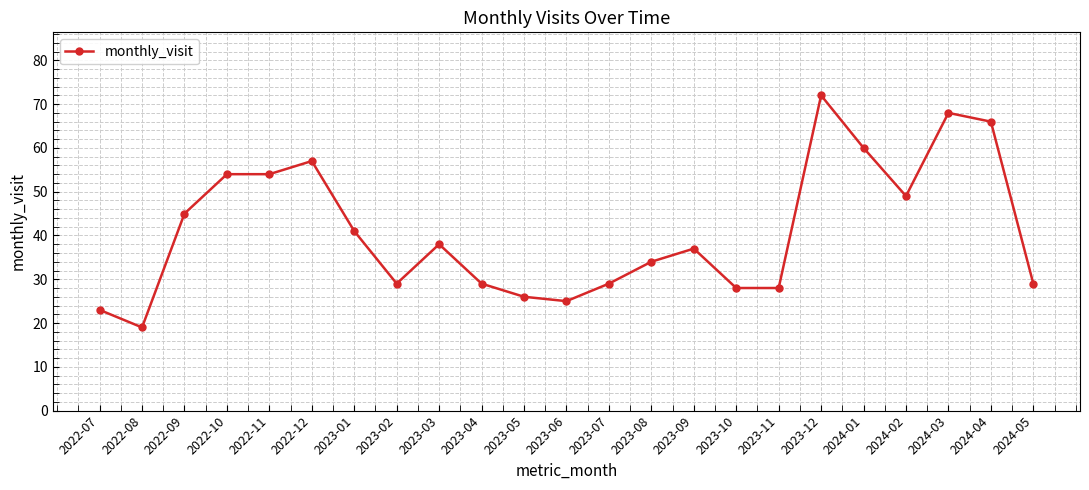

The chart shows a value of 7 at 2023-10. True or false?

False